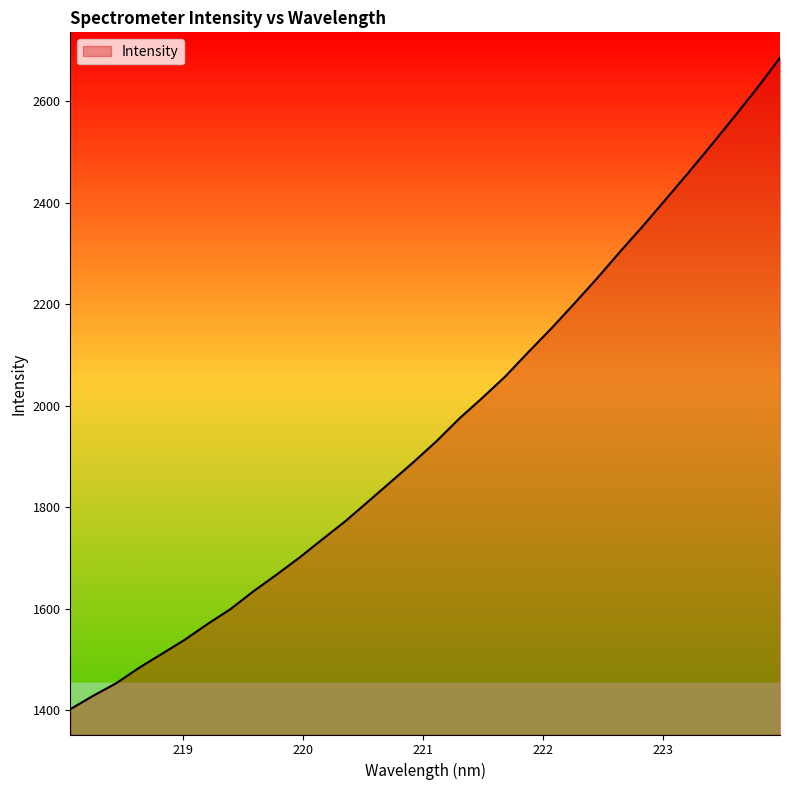

What is the difference between the maximum and minimum values?

1283.2